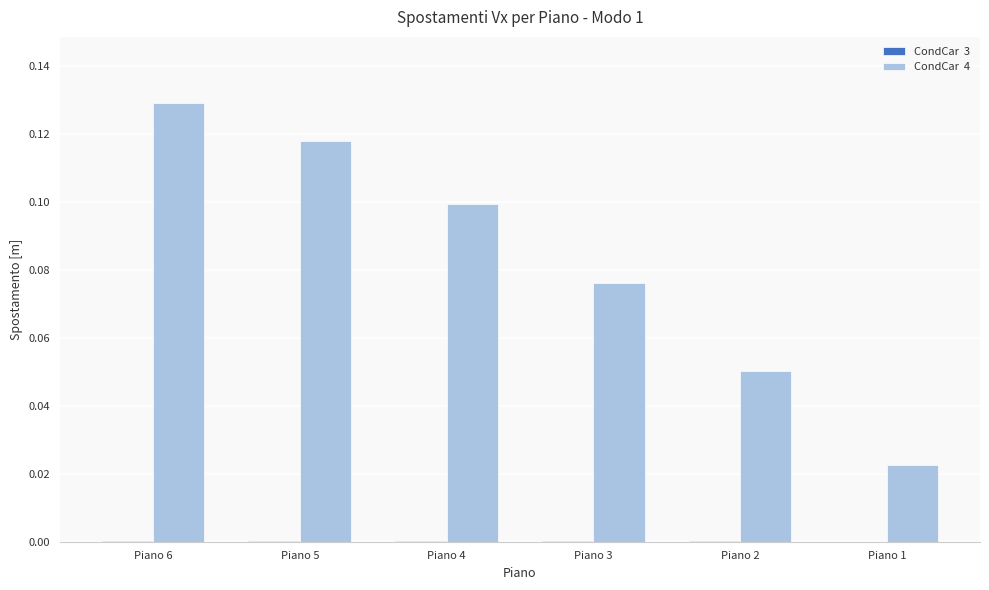

At which category is the sum across all series the highest?

Piano 6